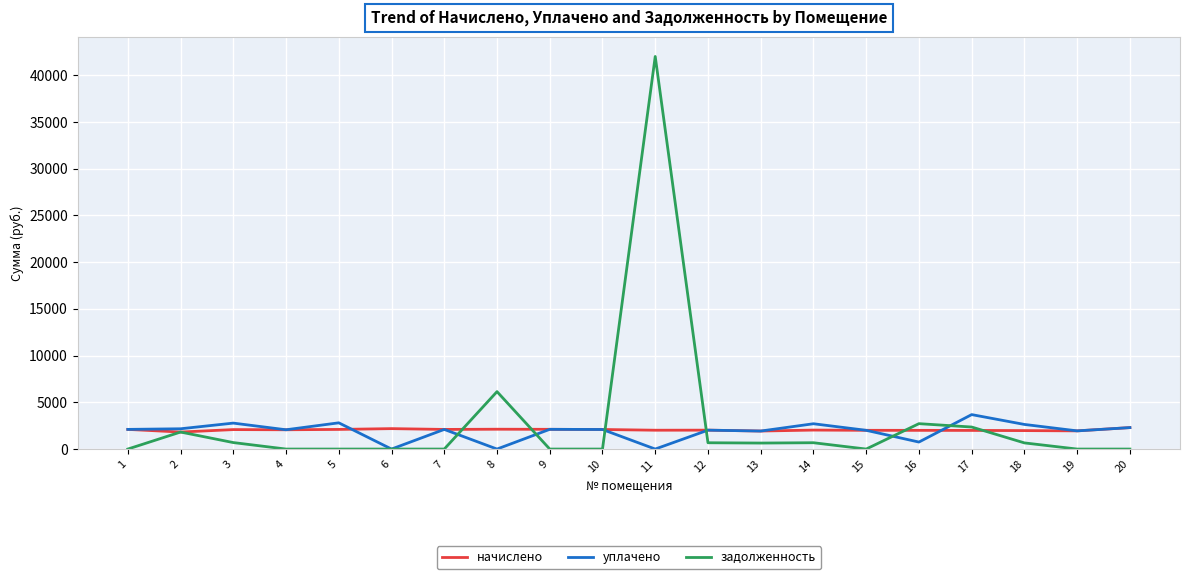

What are all the series names shown in the legend?

начислено, уплачено, задолженность